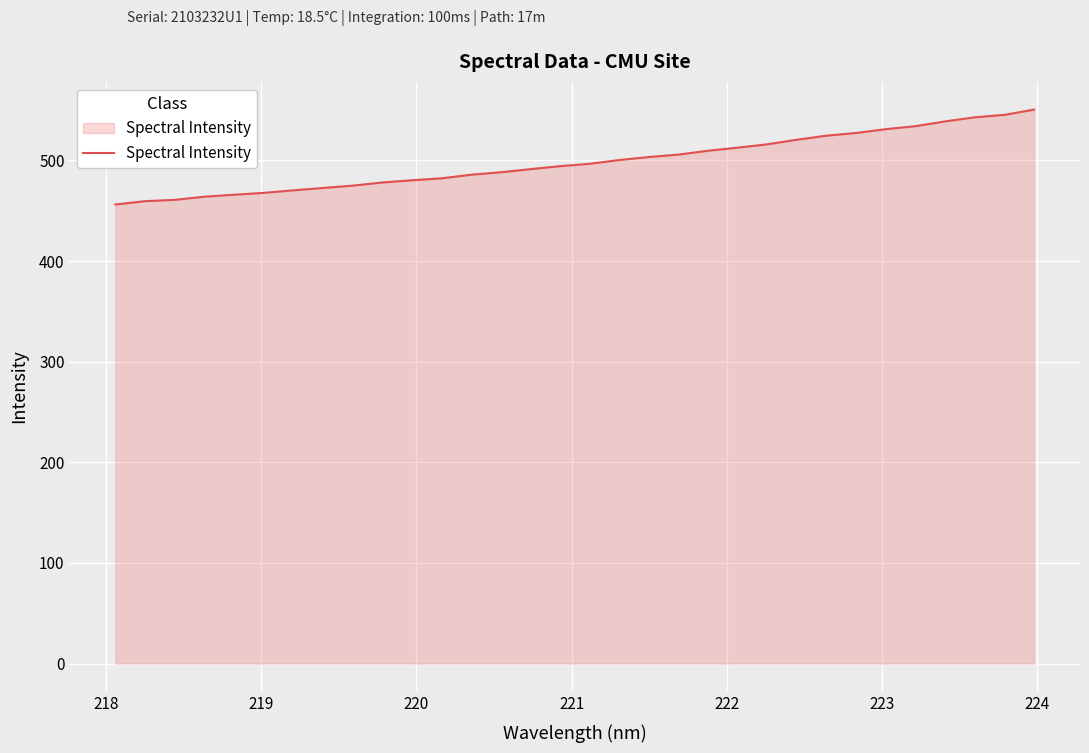

What is the greatest value displayed?

550.5